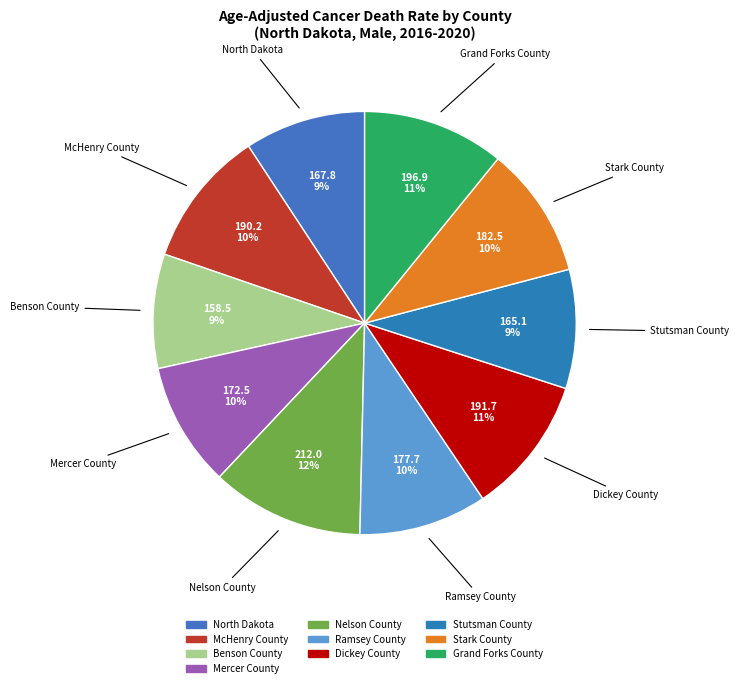

To the nearest percent, what is the difference between the largest and smallest slice percentages?

3%